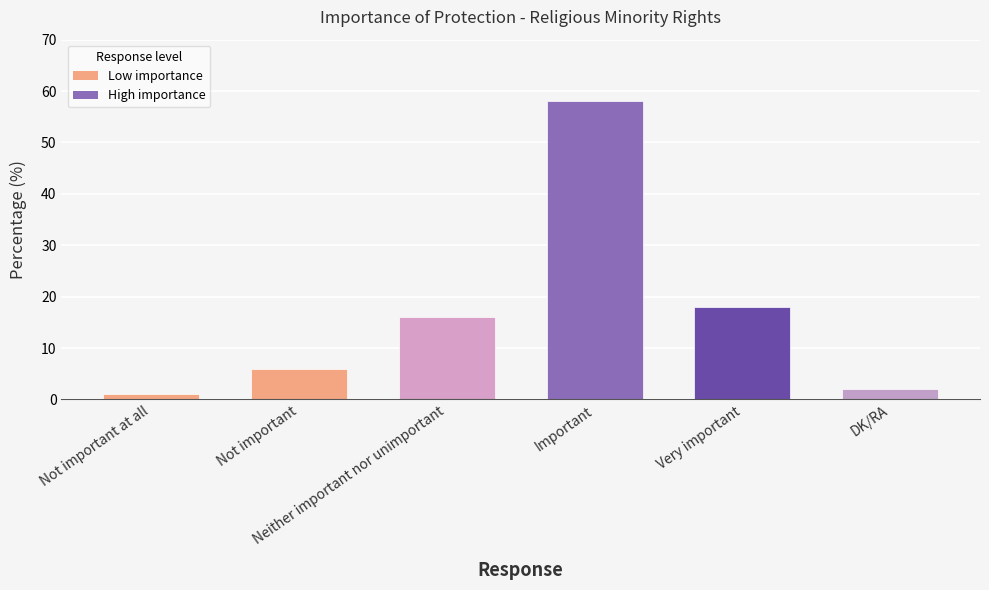

Which label corresponds to the largest value in the chart?

Important